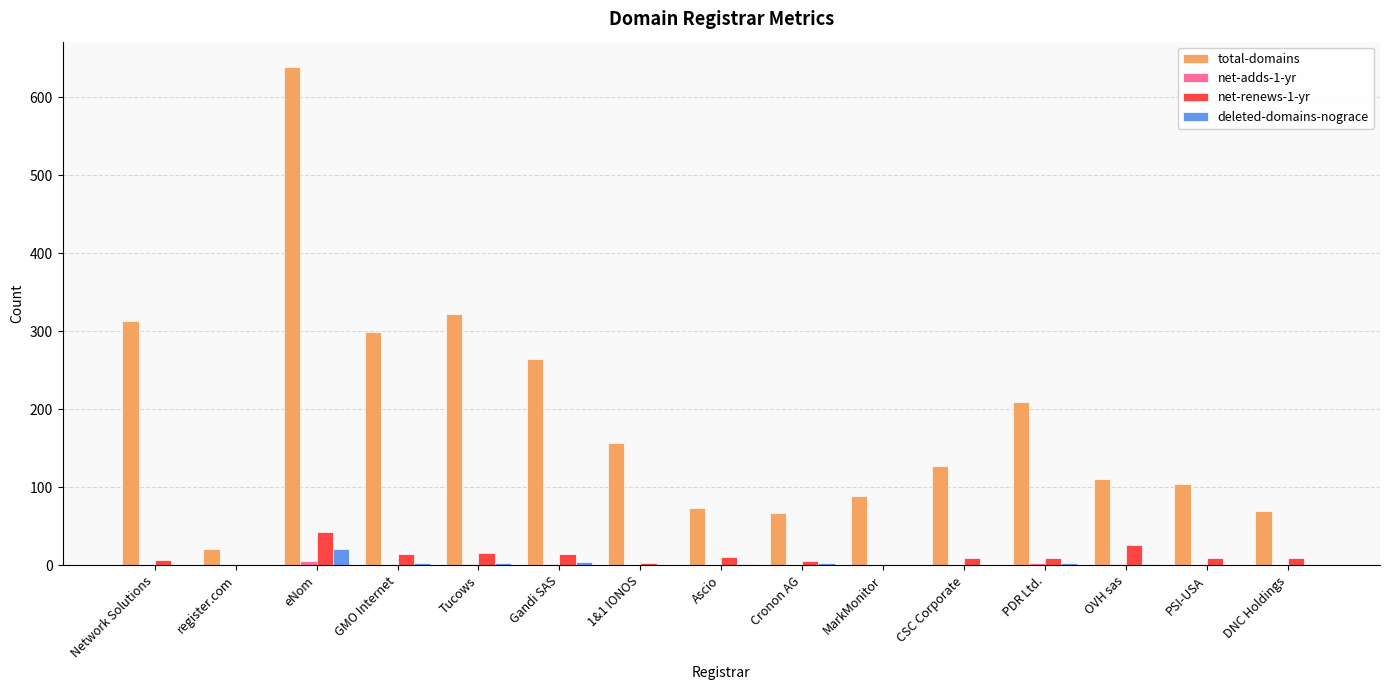

Are the bars horizontal?

No